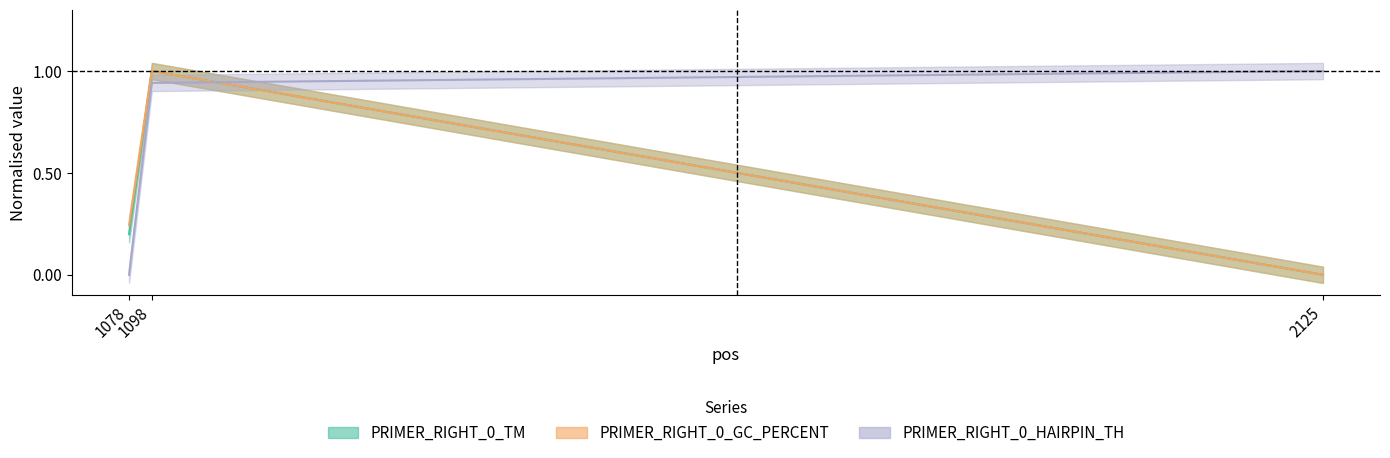

Which has a higher value, 1078 or 1098?

1098